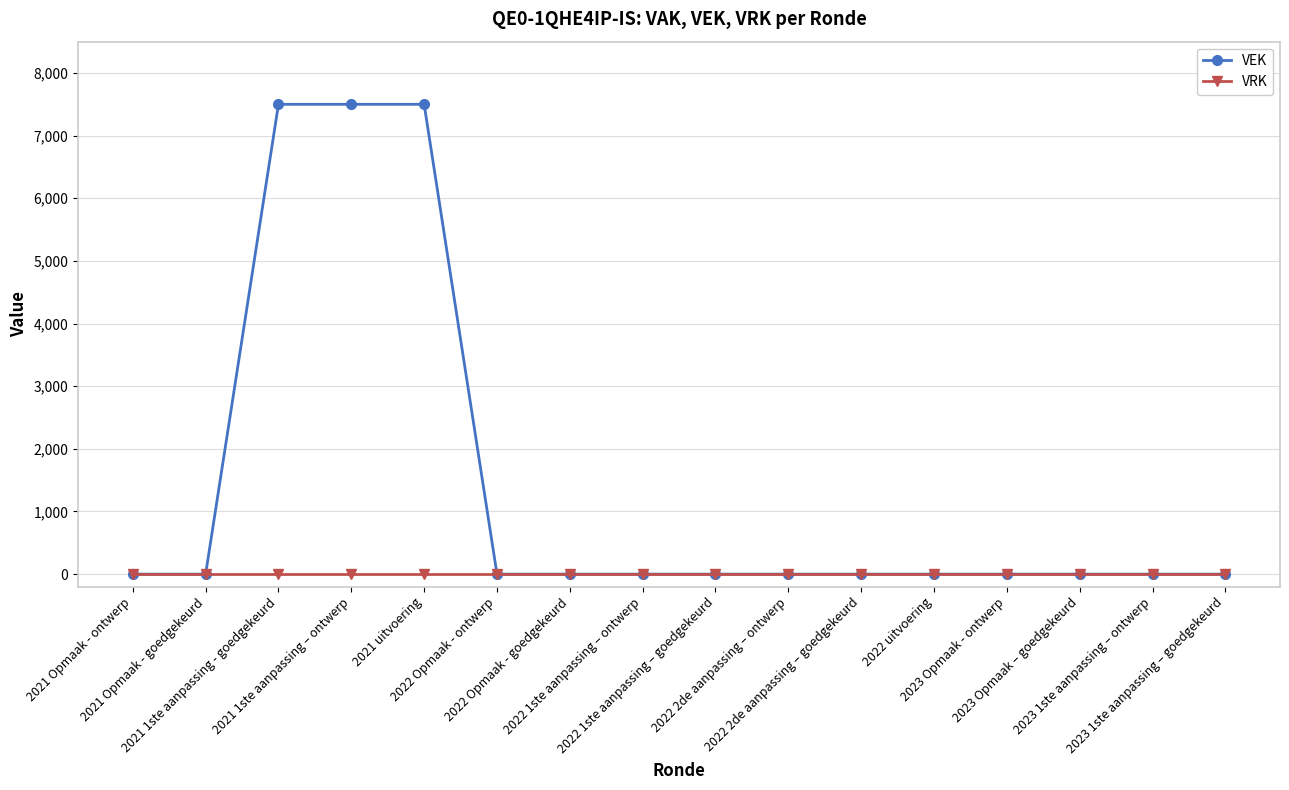

Reading left to right, list all the values displayed in this chart.

VEK: 0	0	7500	7500	7500	0	0	0	0	0	0	0	0	0	0	0
VRK: 0	0	0	0	0	0	0	0	0	0	0	0	0	0	0	0